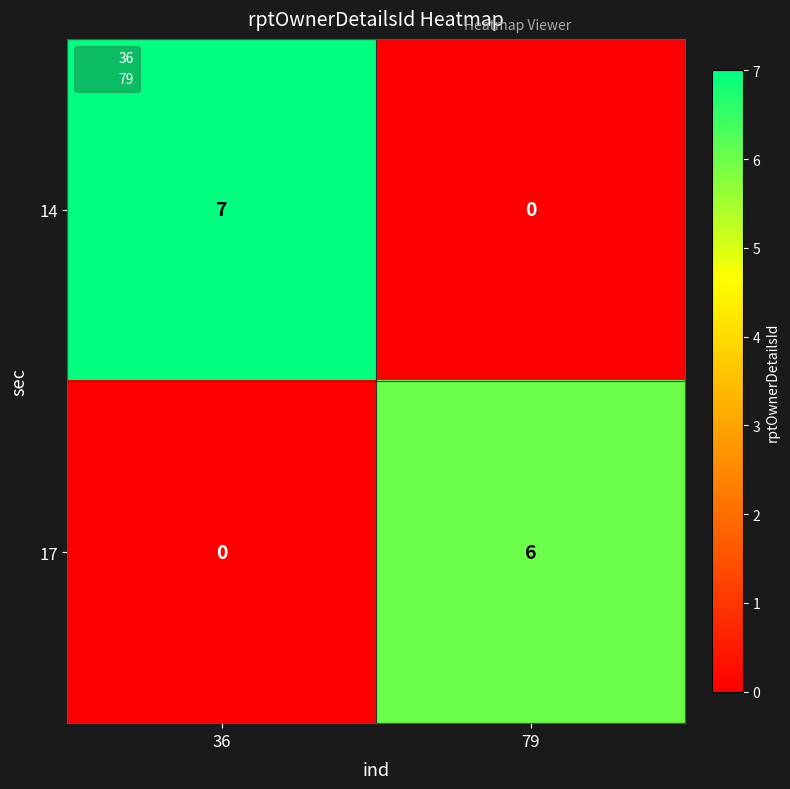

What is the difference between the highest and lowest values at 36?

7